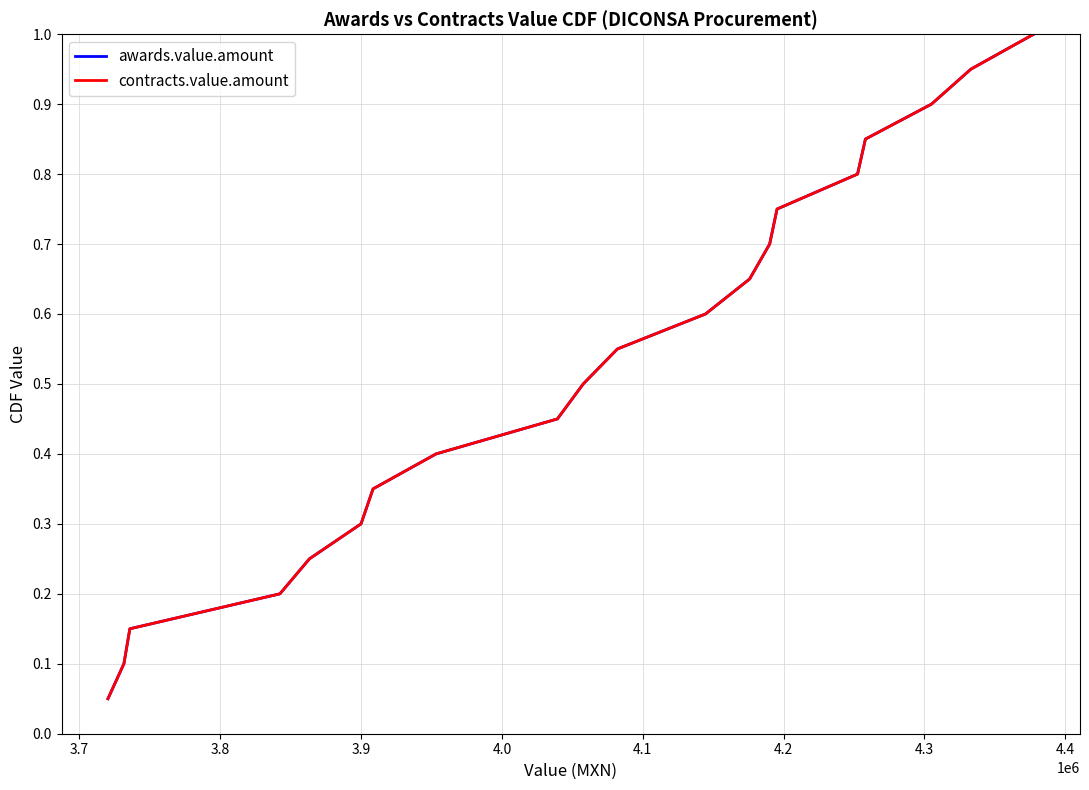

Rank the series by their maximum value, from highest to lowest.

awards.value.amount, contracts.value.amount